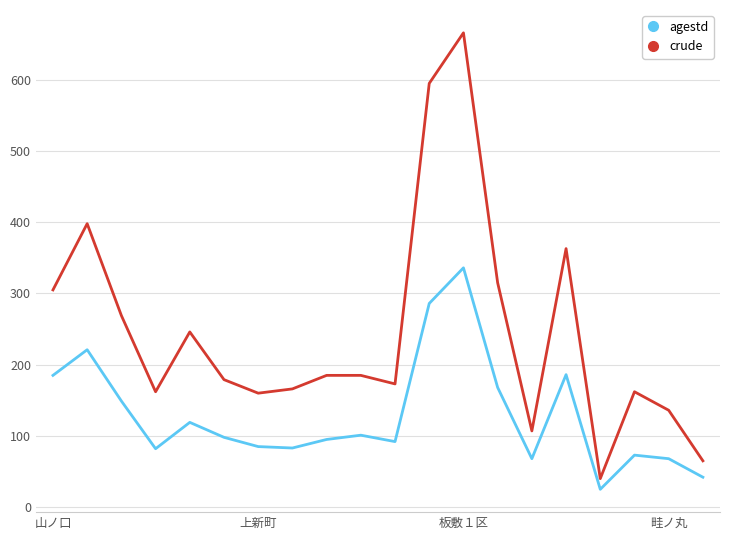

Which series has the widest spread of values?

crude